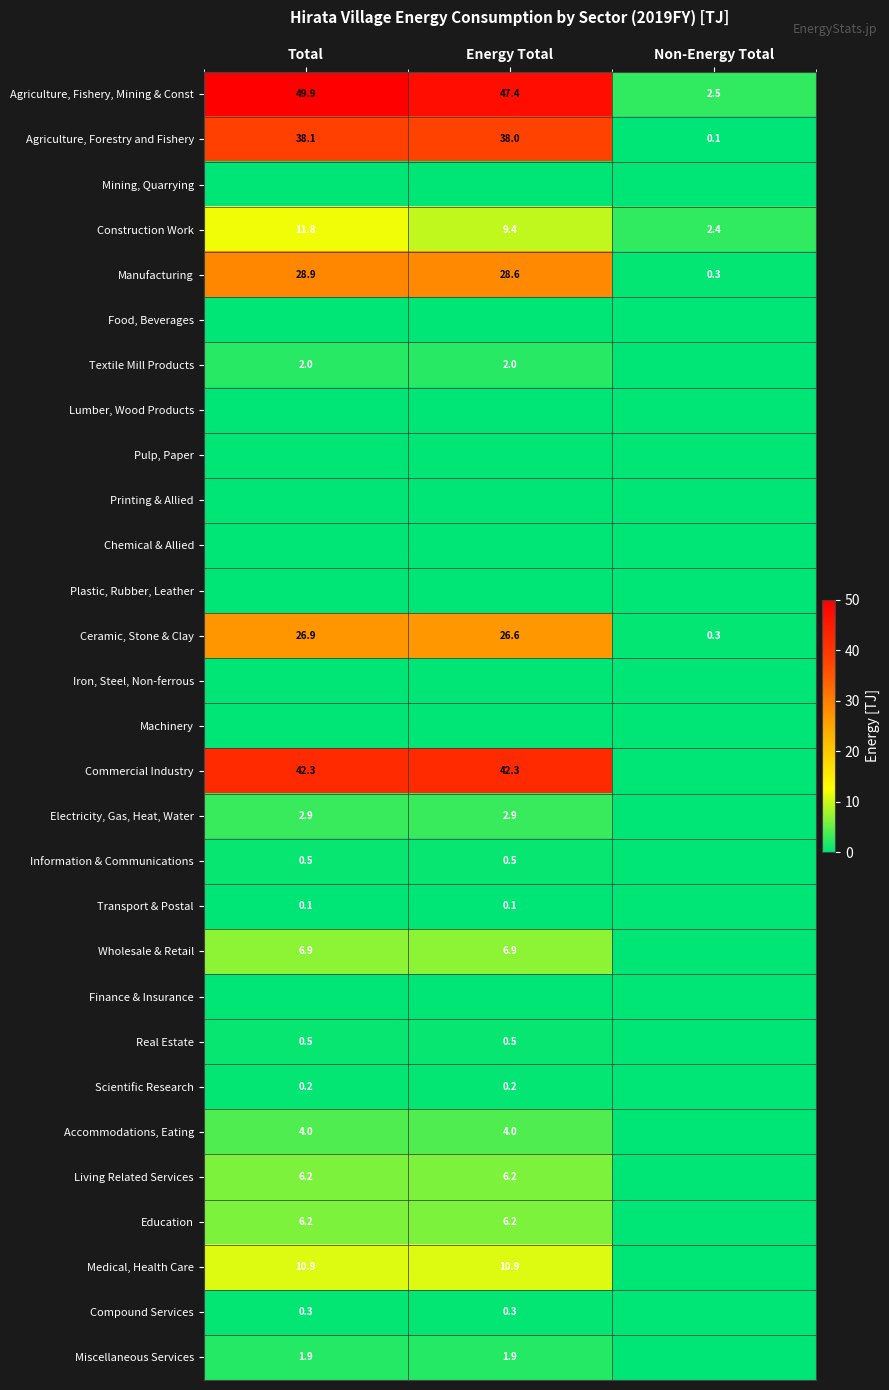

What is the sum of all Ceramic, Stone & Clay values?

53.8